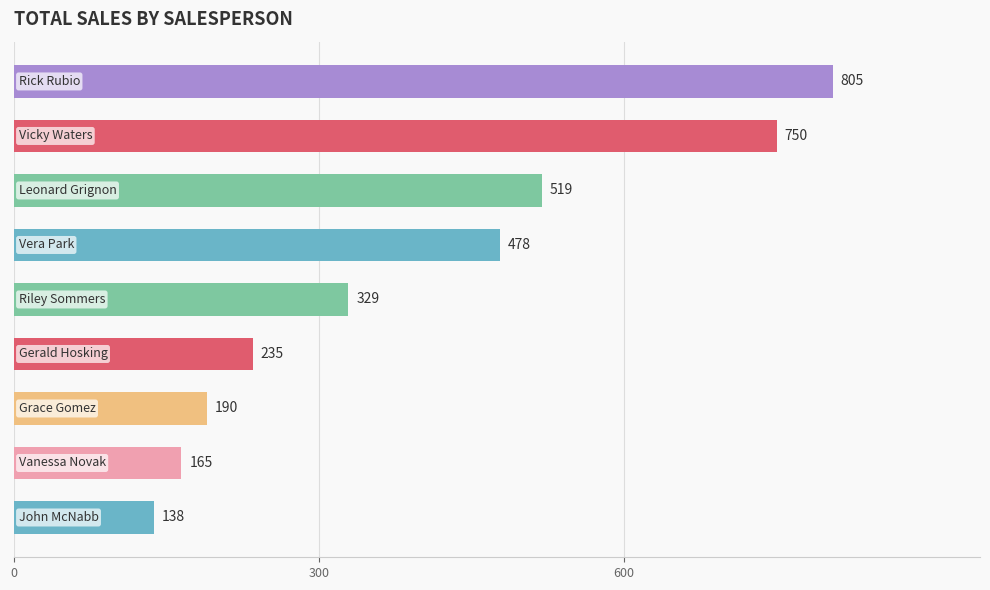

How many categories are shown in the chart?

9